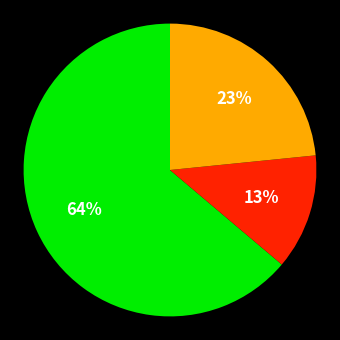

To the nearest percent, what is the difference between the largest and smallest slice percentages?

51%